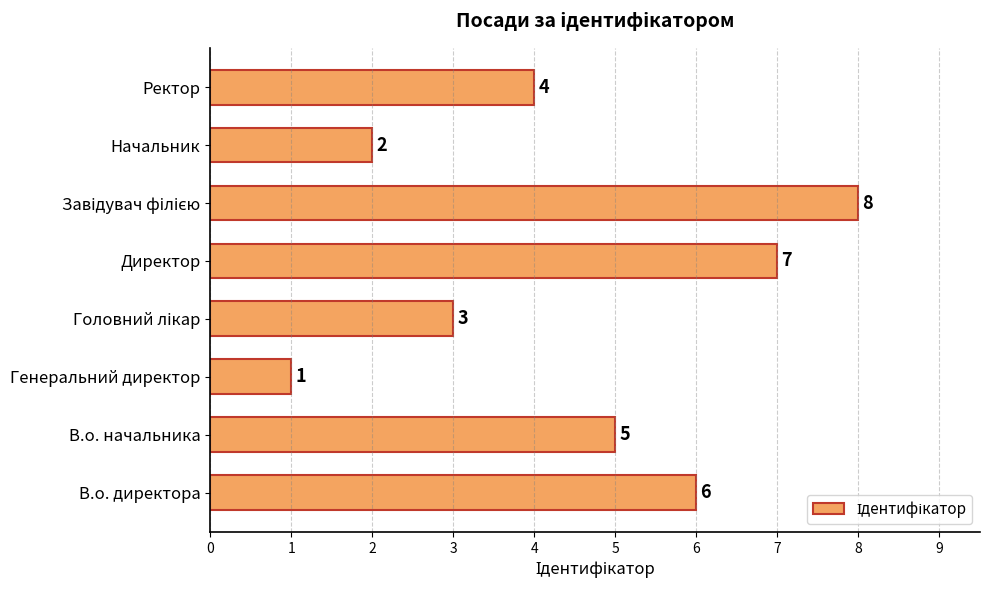

Is it true that the value at Ректор is 4?

True